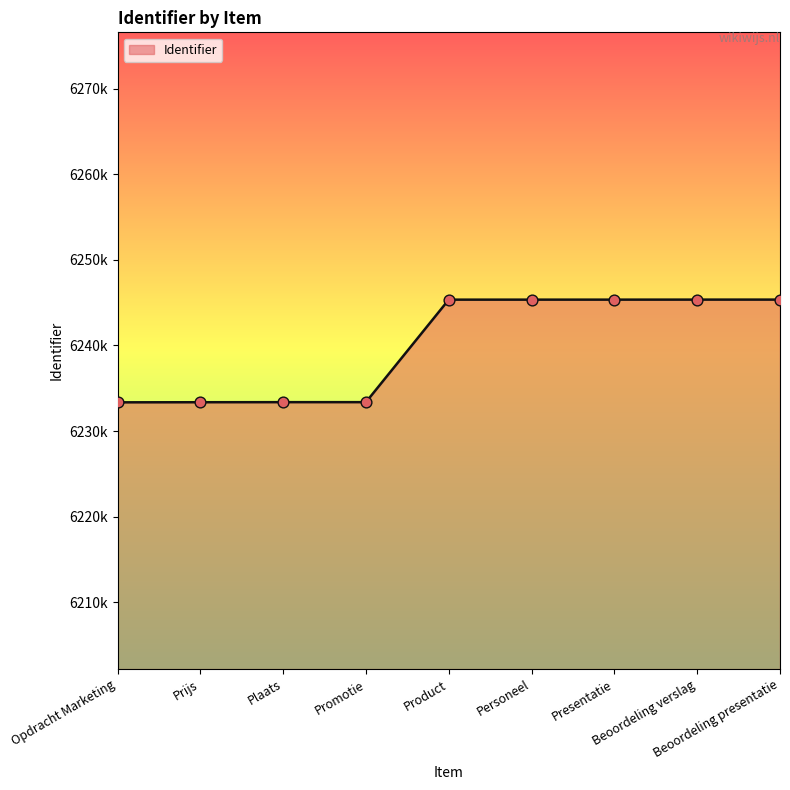

What is the change in value from Plaats to Presentatie?

+11978